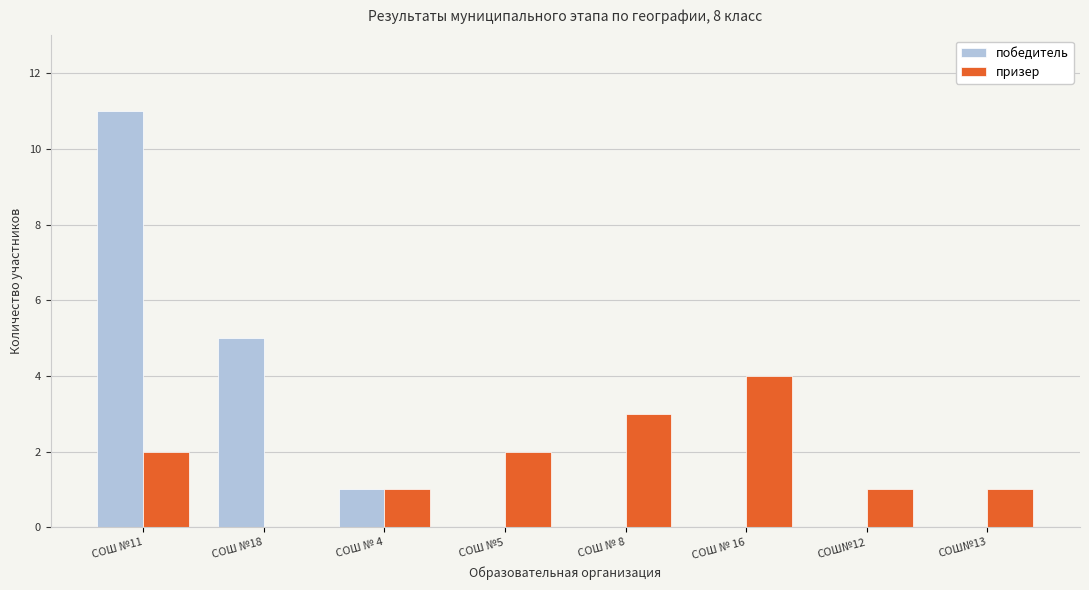

At which category does the chart reach its peak across all series?

СОШ №11